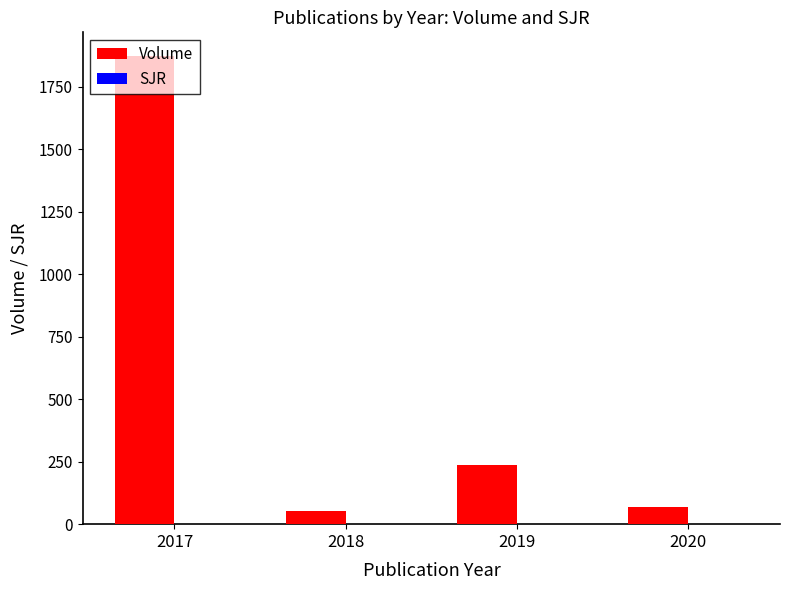

How many groups of bars are there?

4